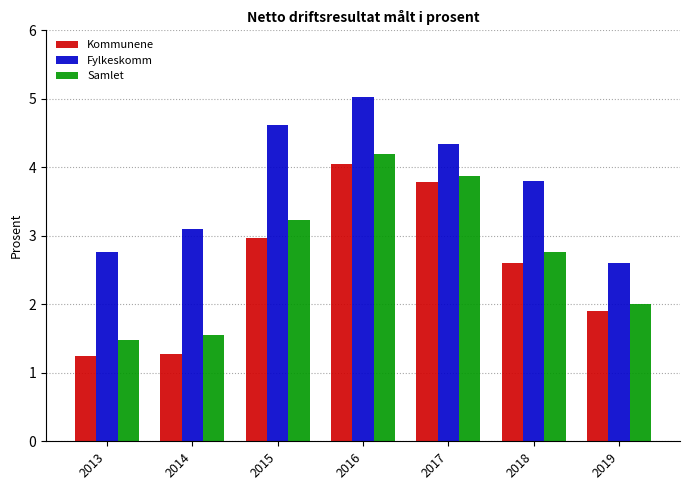

What are all the series names shown in the legend?

Kommunene, Fylkeskomm, Samlet